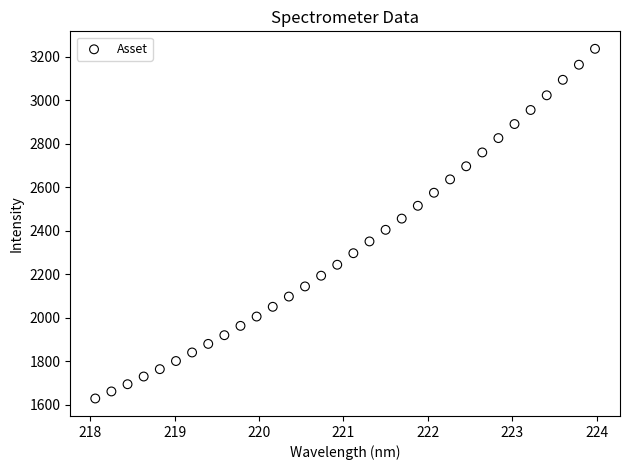

What is the range of X values (max minus min)?

5.9